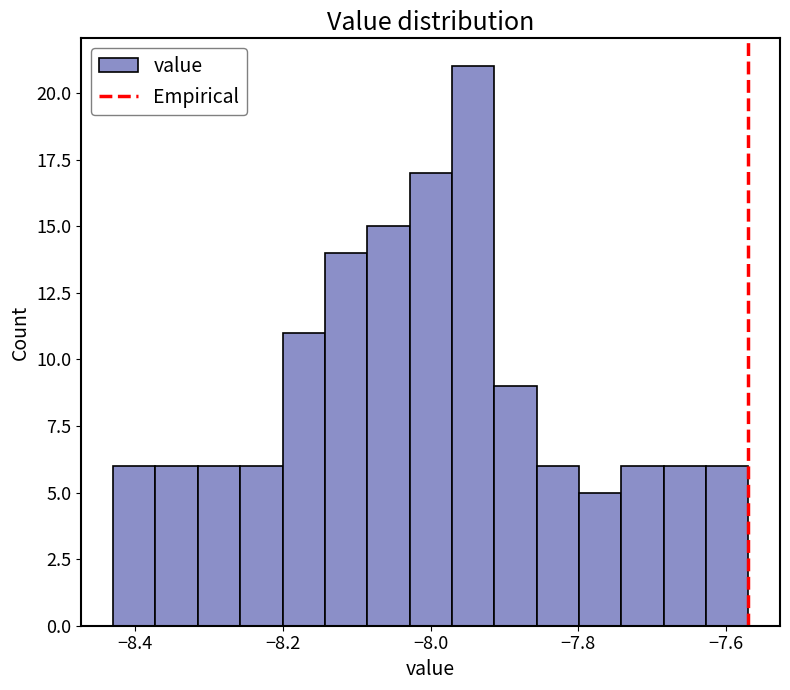

Read against the x-axis, roughly where is the centre of the tallest bar?

-7.94